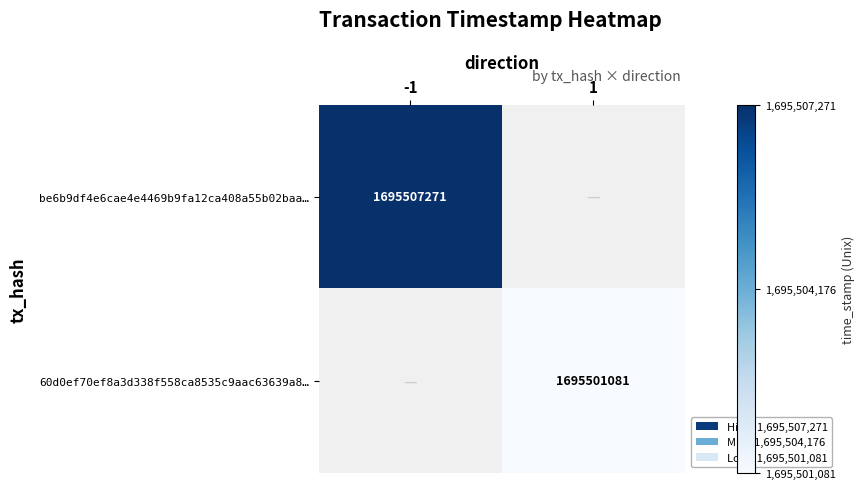

True or false: 60d0ef70ef8a3d338f558ca8535c9aac63639a8… has a value of 1695501081 at 1.

True